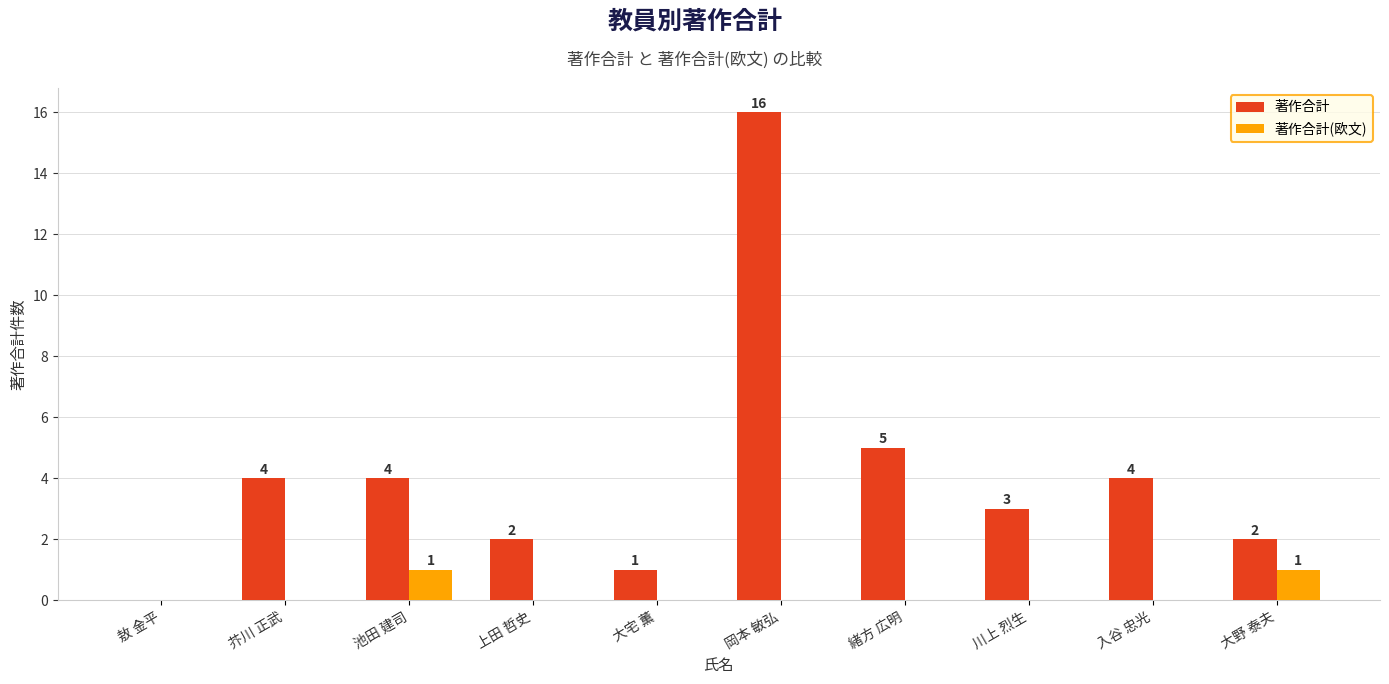

Reading left to right, extract all data points from this chart.

著作合計: 敖 金平=0	芥川 正武=4	池田 建司=4	上田 哲史=2	大宅 薫=1	岡本 敏弘=16	緒方 広明=5	川上 烈生=3	入谷 忠光=4	大野 泰夫=2
著作合計(欧文): 敖 金平=0	芥川 正武=0	池田 建司=1	上田 哲史=0	大宅 薫=0	岡本 敏弘=0	緒方 広明=0	川上 烈生=0	入谷 忠光=0	大野 泰夫=1